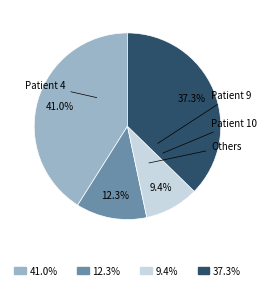

Does any single category account for the majority?

No